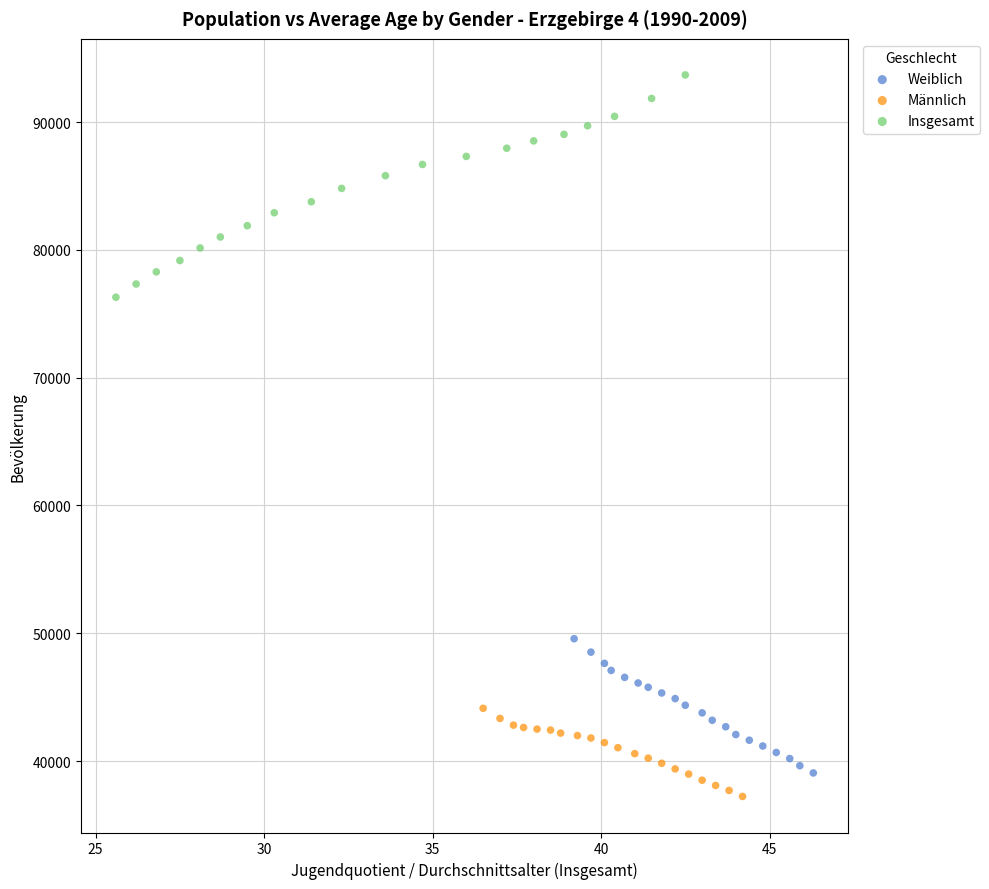

Which series reaches the maximum Y coordinate?

Insgesamt